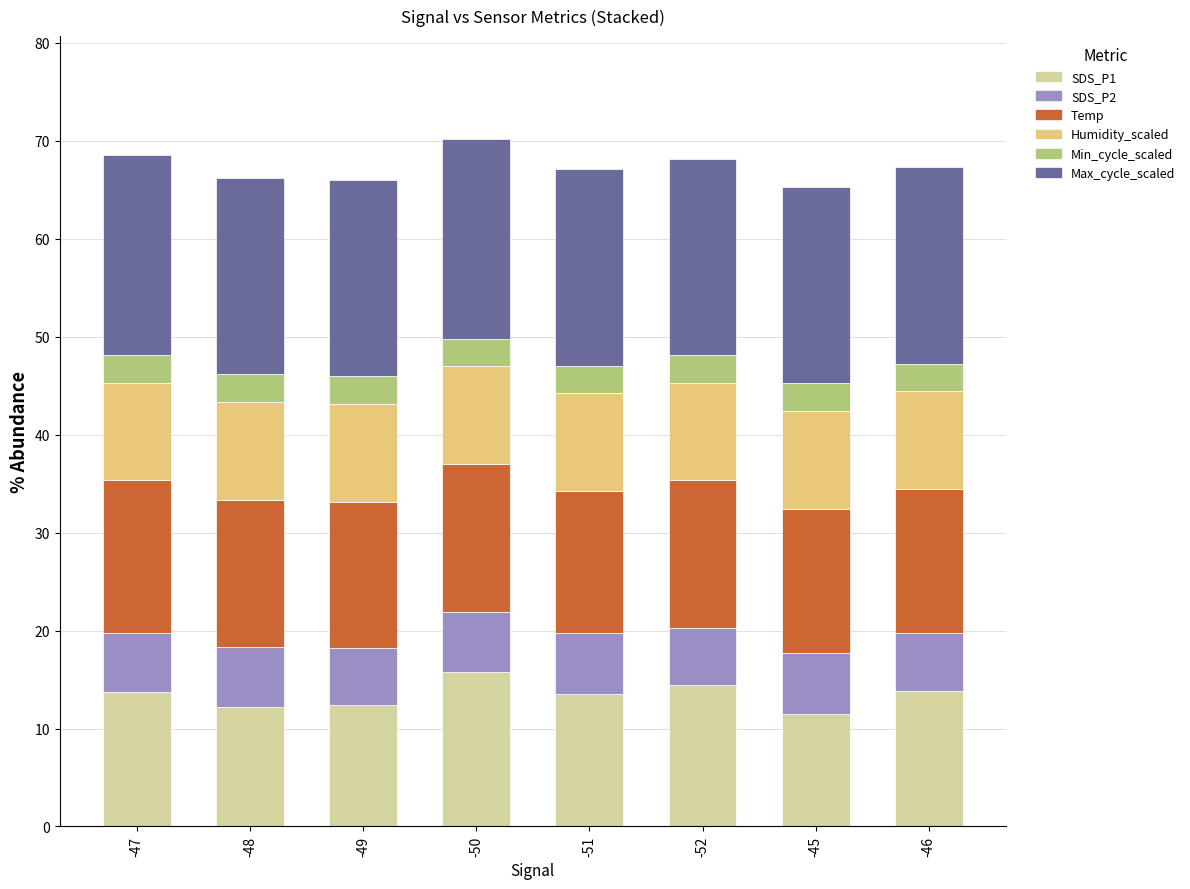

Where does the SDS_P1 series first go above 13?

-47